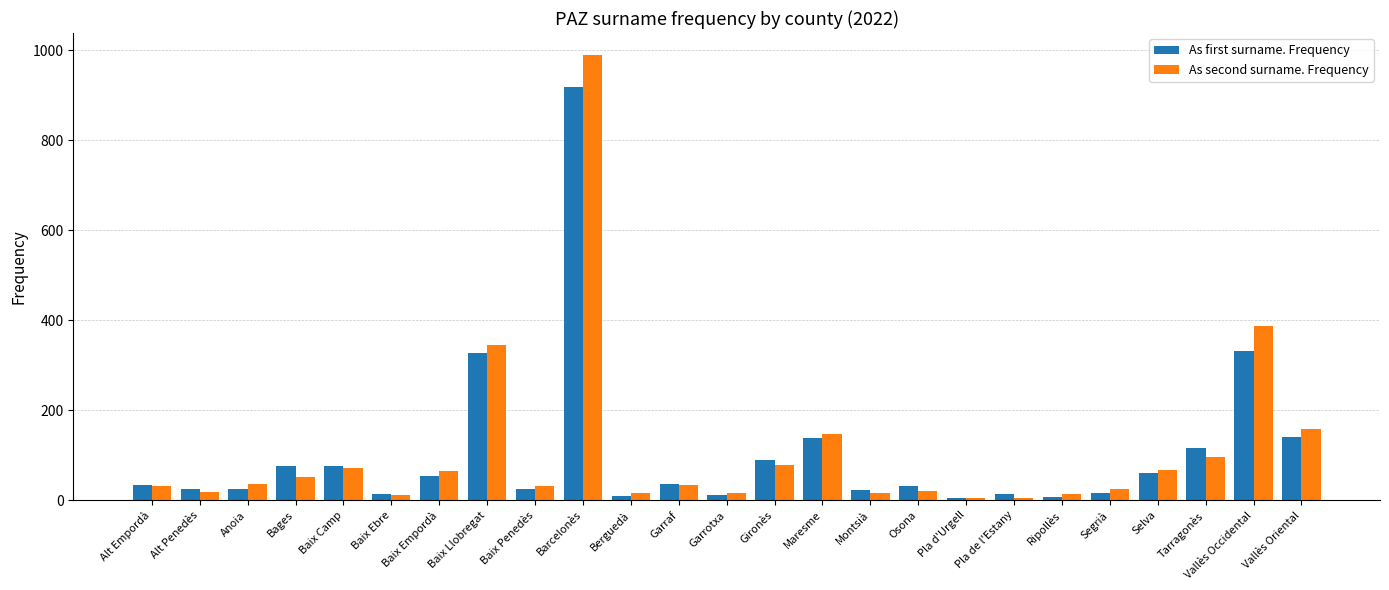

What is the spread (max minus min) of values at Selva?

5